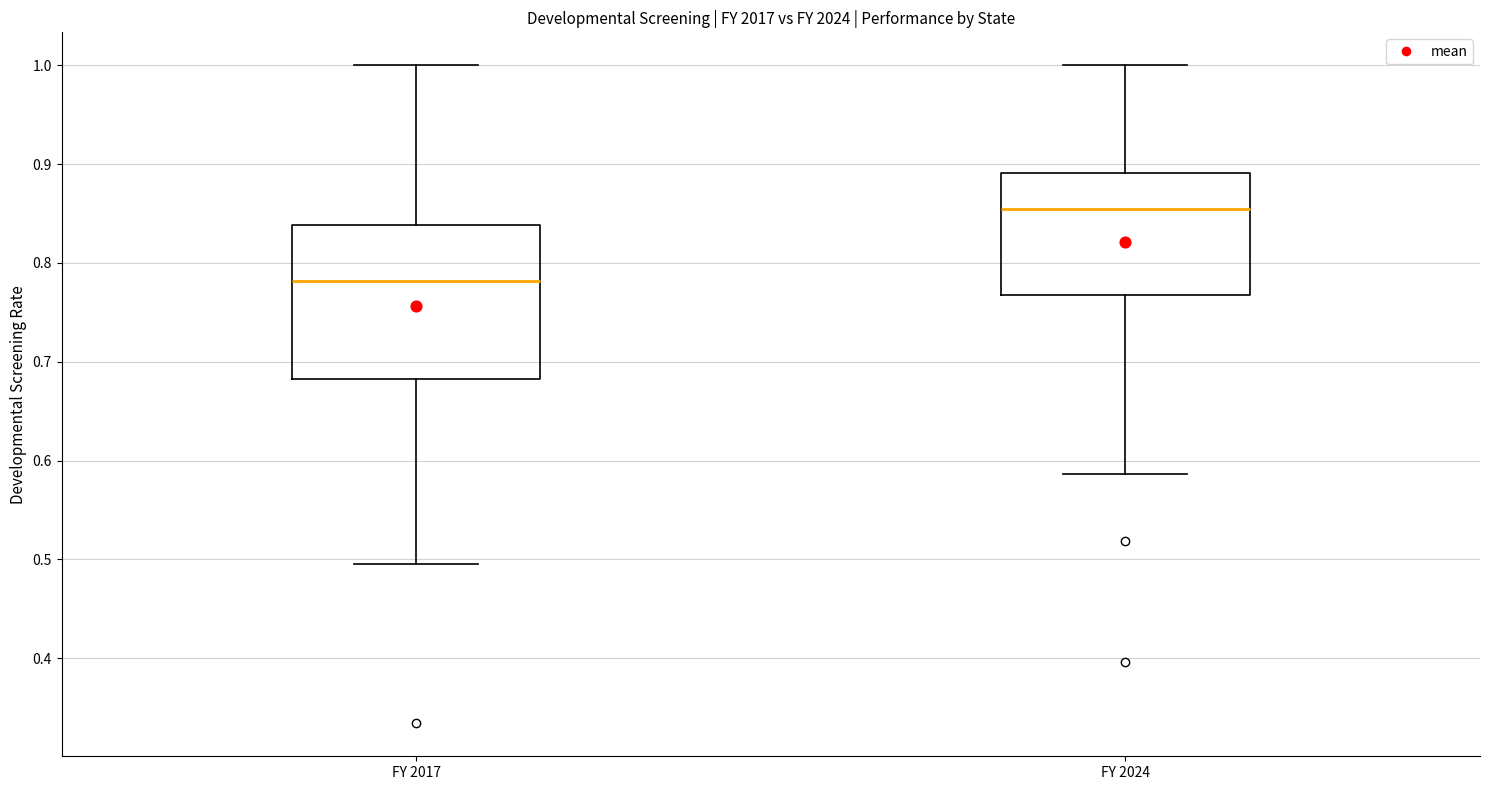

Where is the lower edge of the box for FY 2017 on the y-axis? The values are not printed on the chart, so give them approximately, as read against the axis.

0.68